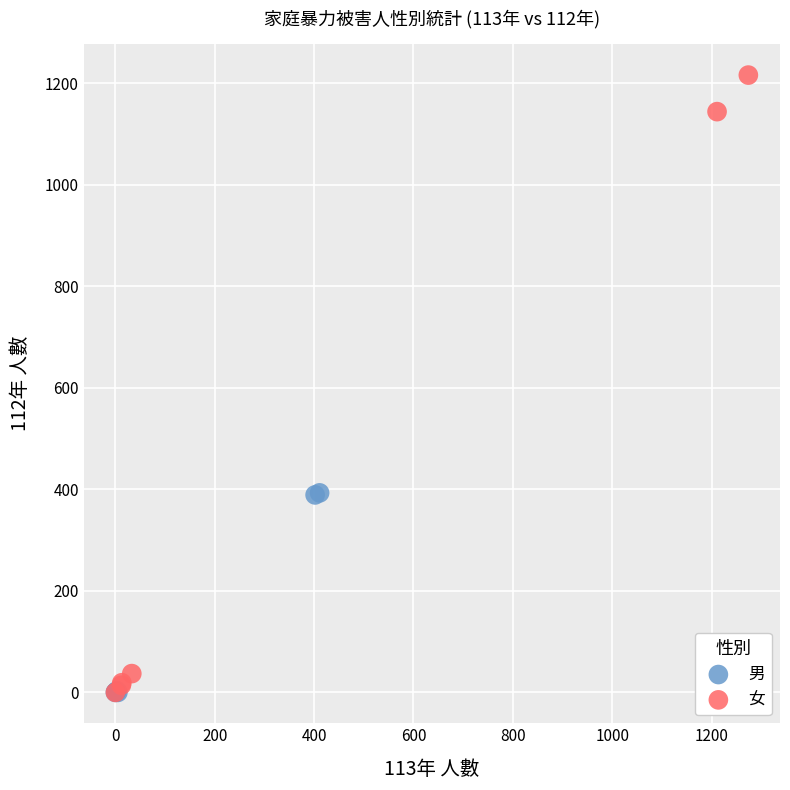

Which series has the widest spread of Y values?

女